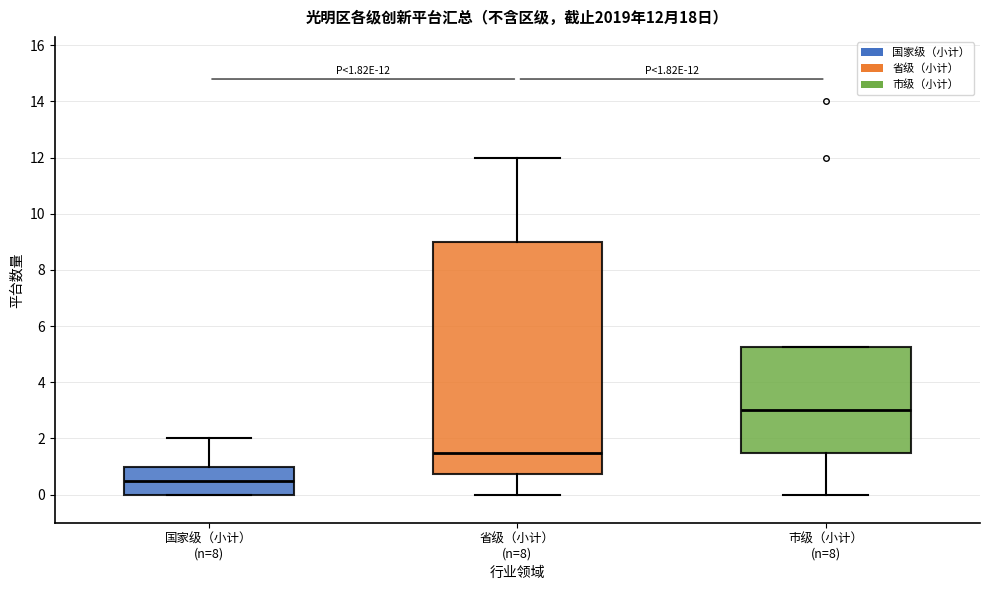

Comparing the boxes themselves (not the whiskers), which one is the tallest?

省级（小计） (n=8)